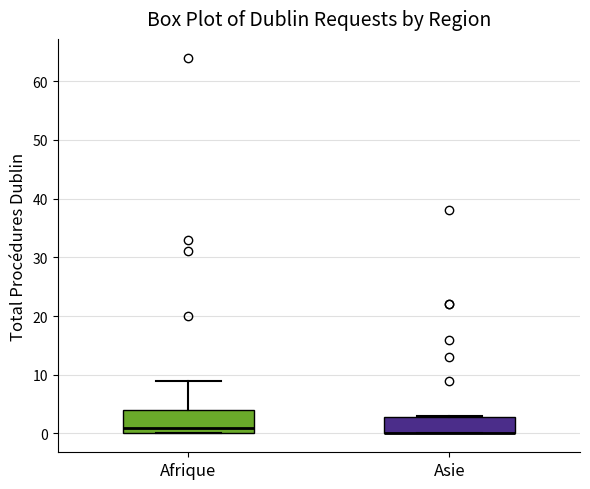

Comparing the boxes themselves (not the whiskers), which one is the tallest?

Afrique